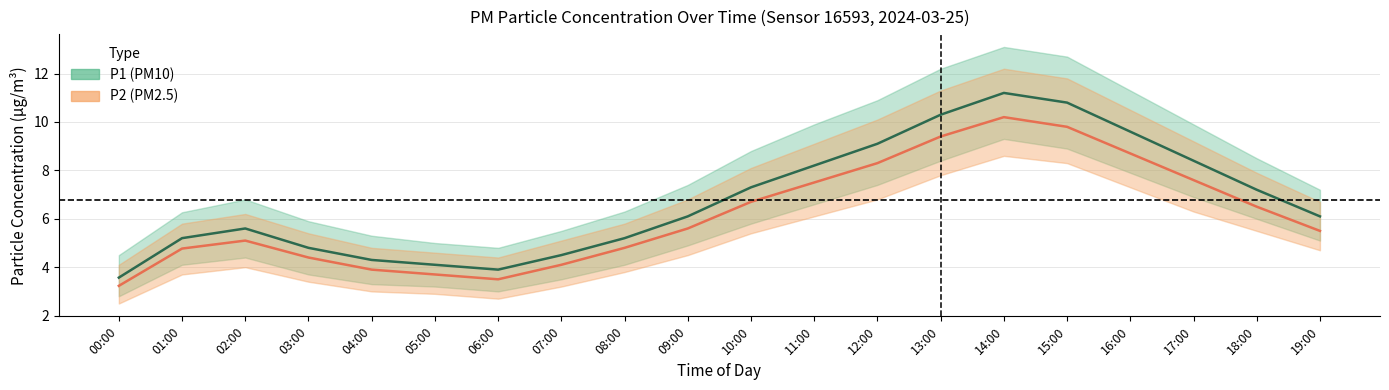

Read the P2_lower value at 15:00.

8.3